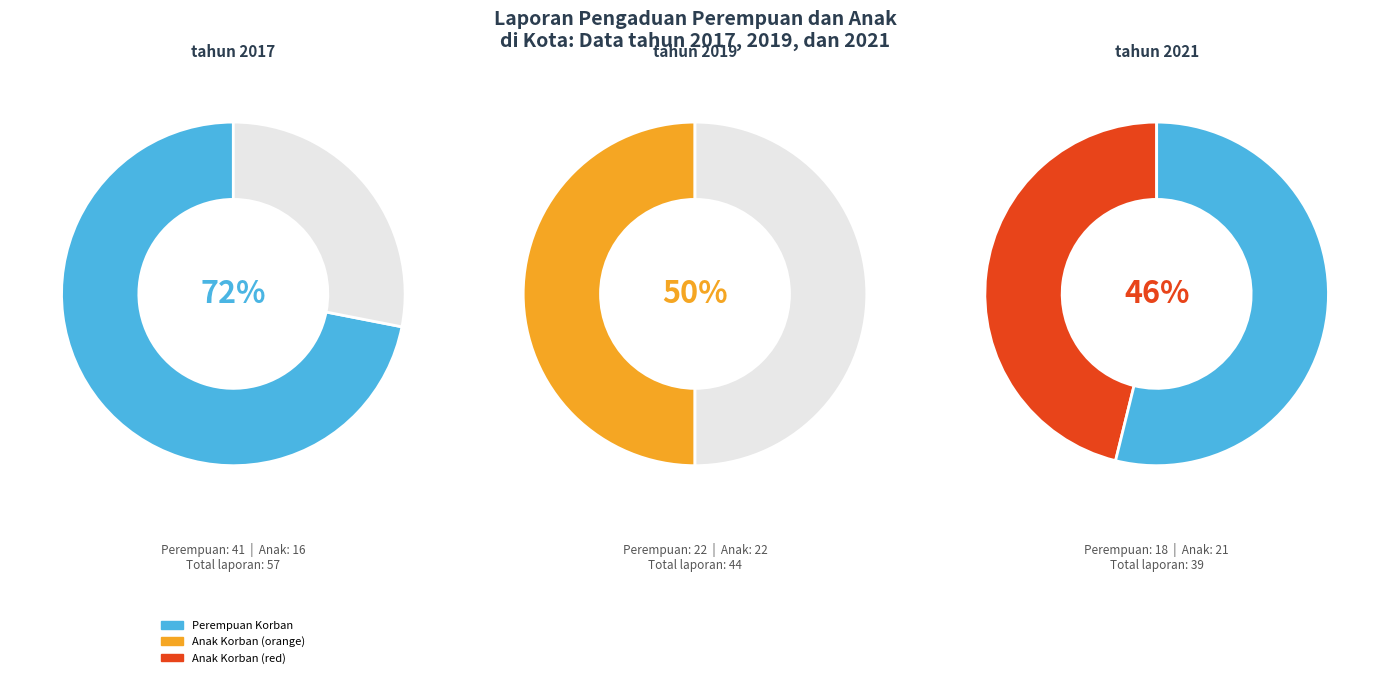

To the nearest percent, what is the average slice percentage?

50%